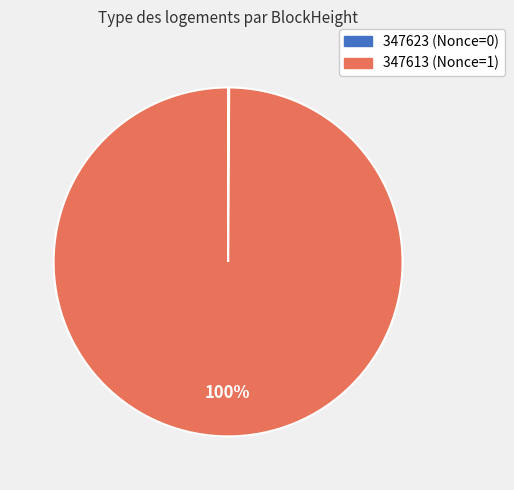

Is it true that 347613 is 92% of the pie?

False